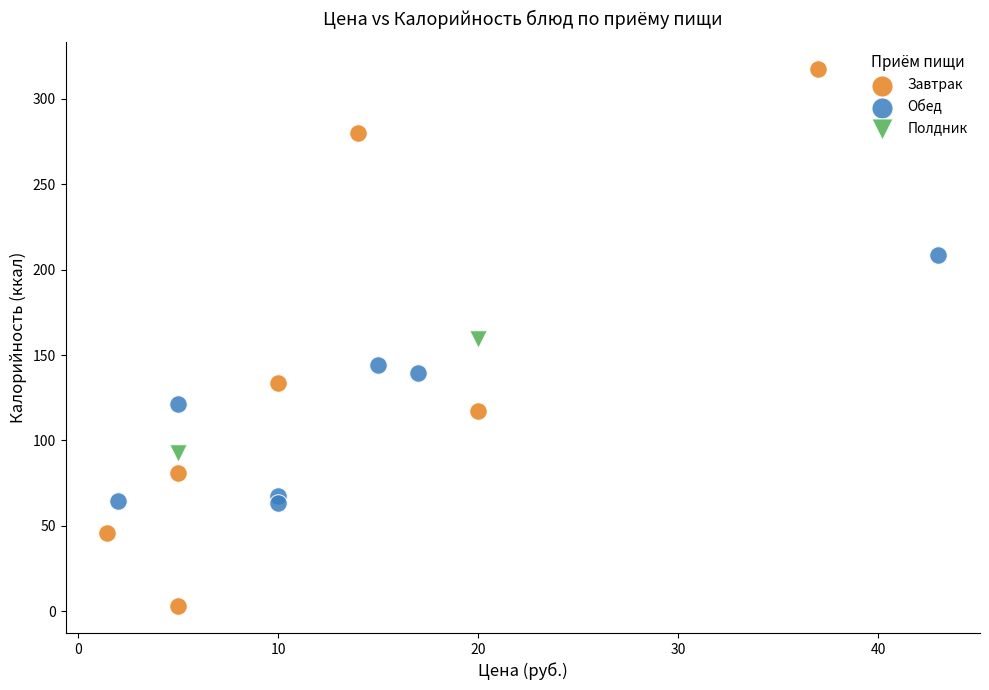

What are all the series names shown in the legend?

Завтрак, Обед, Полдник